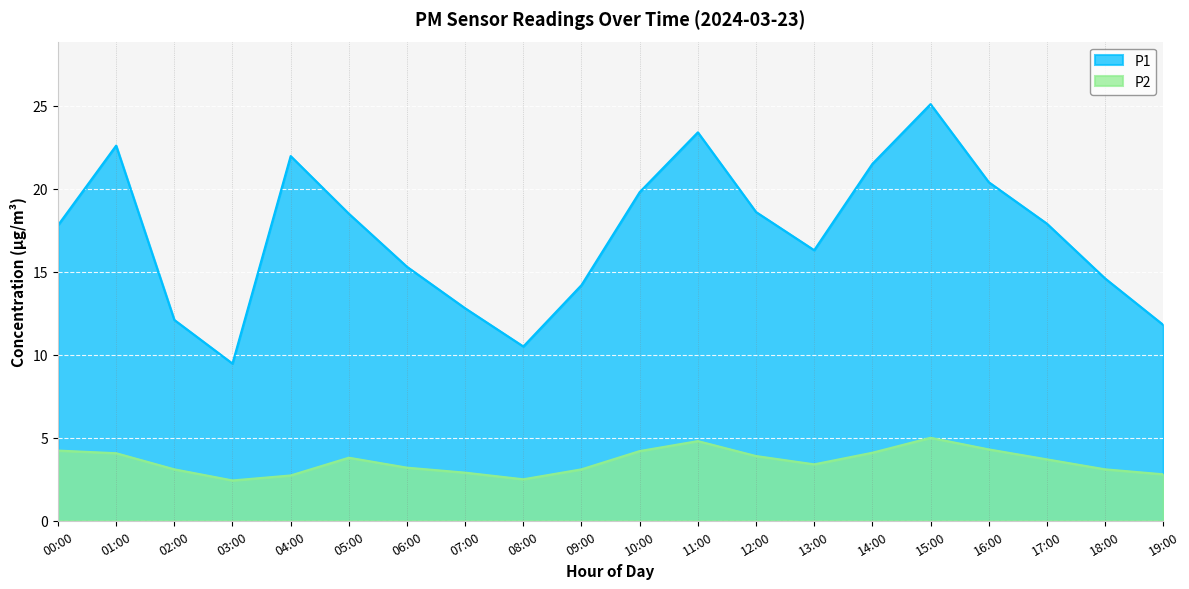

Which has a higher value, 19:00 or 06:00?

06:00